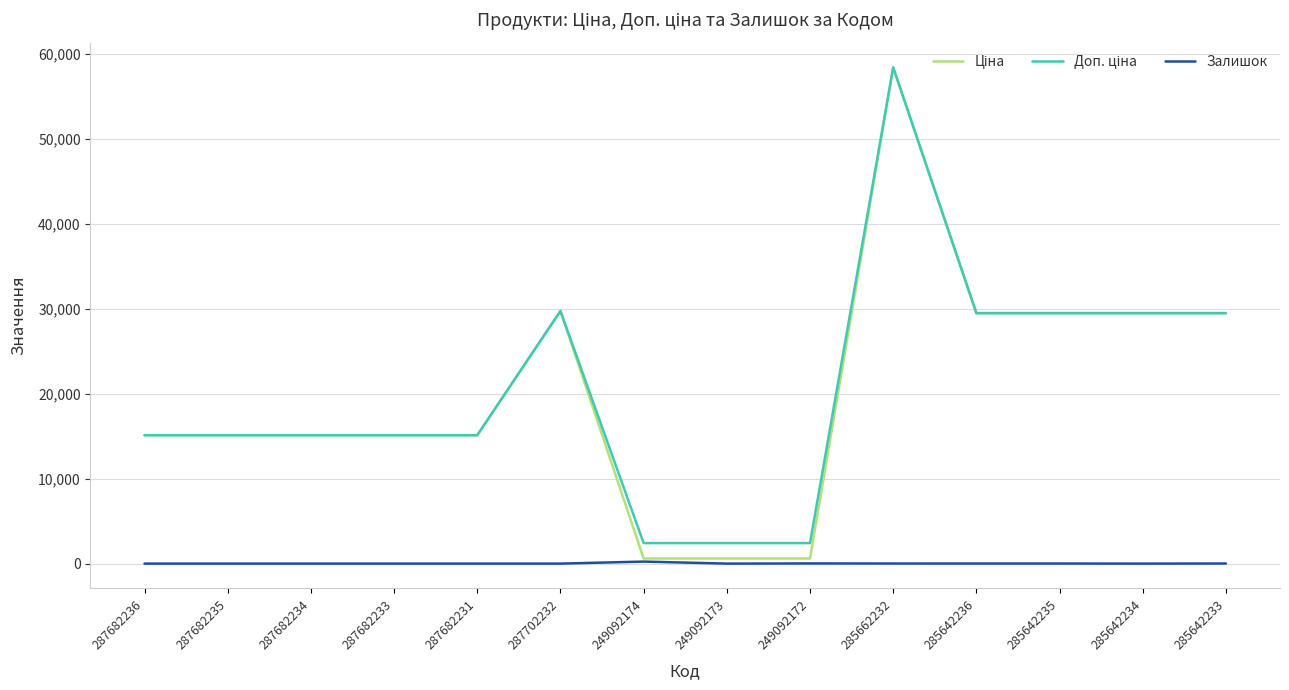

At which category is the sum across all series the highest?

285662232